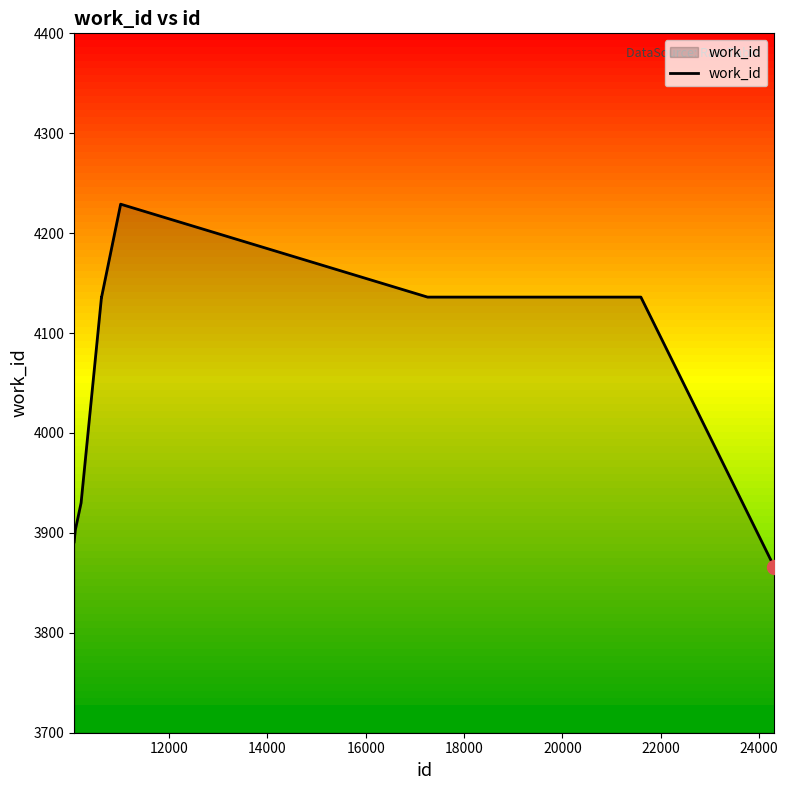

How many lines are shown in the chart?

1